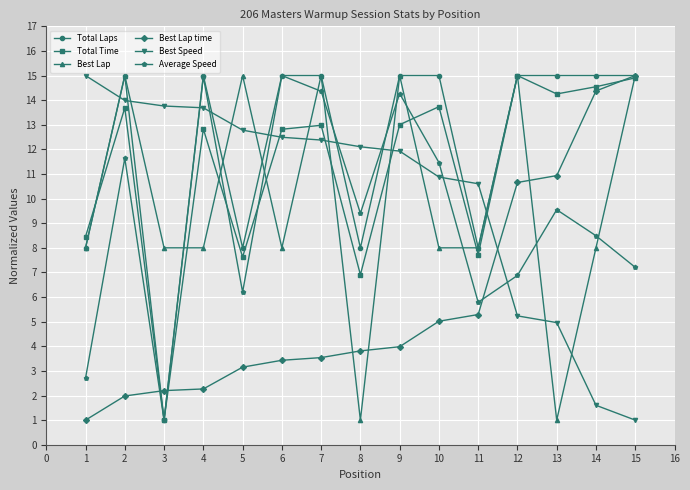

What is the maximum value for Total Laps?

15.0